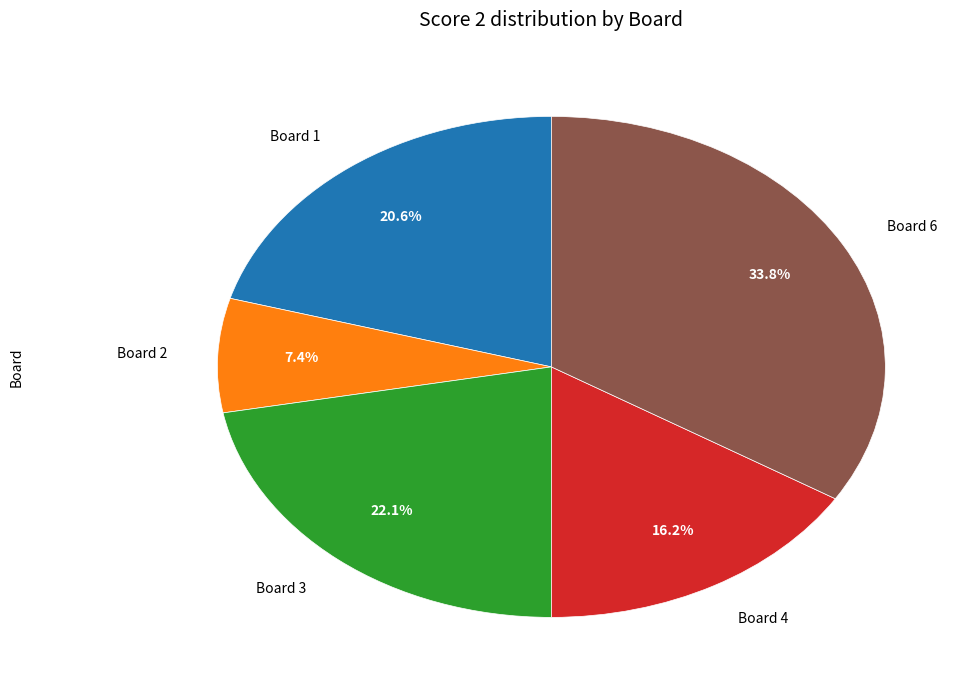

Which has a higher value, Board 2 or Board 6?

Board 6